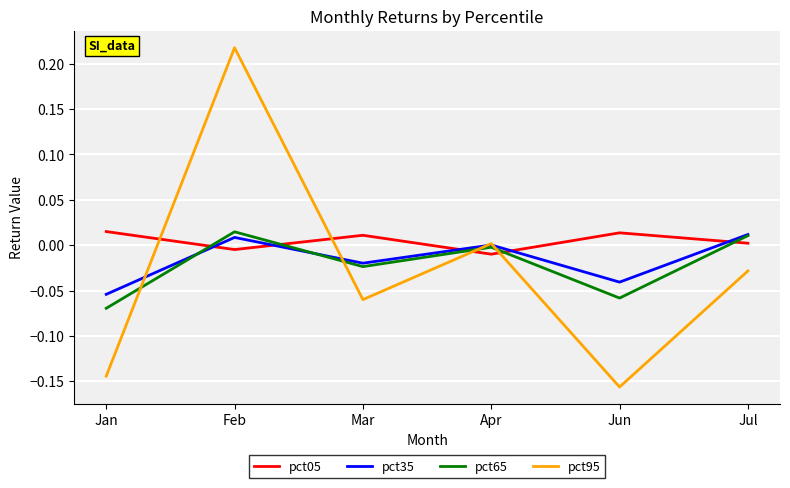

At which category does the chart reach its minimum across all series?

Jun